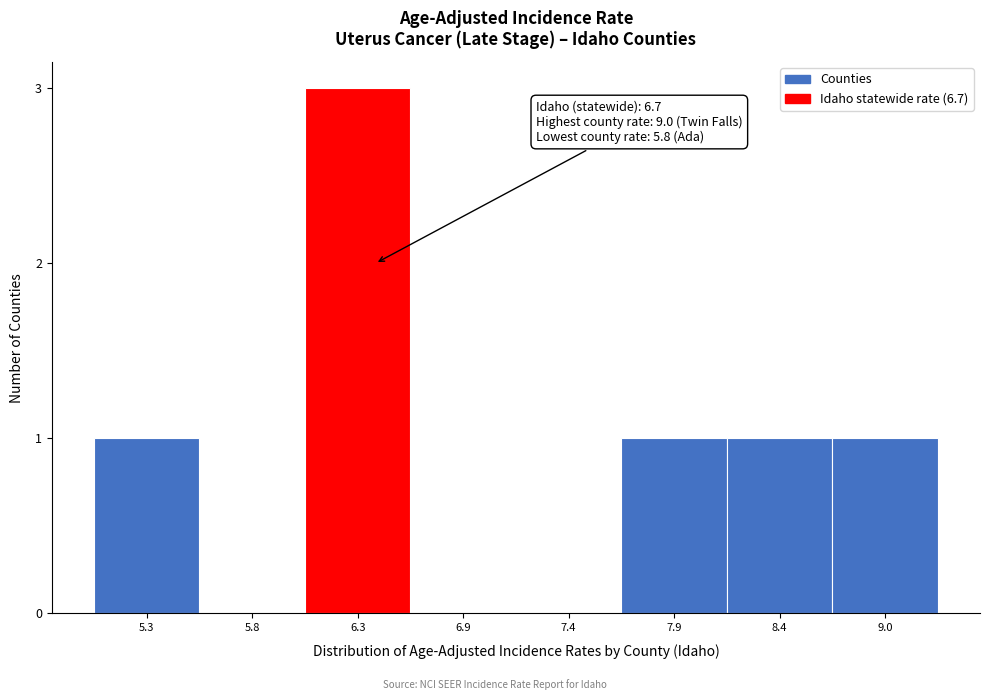

Reading left to right, transcribe all the data shown in this chart.

5.3=1	5.8=0	6.3=3	6.9=0	7.4=0	7.9=1	8.4=1	9.0=1